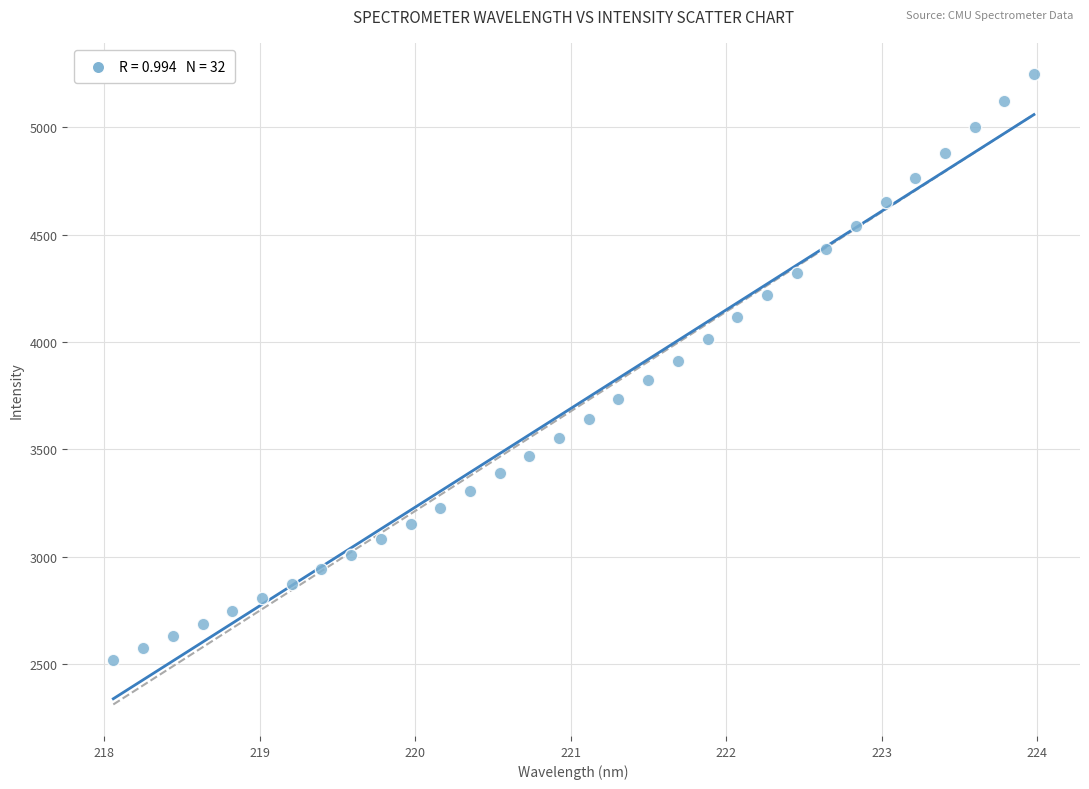

What is the range of Y values (max minus min)?

2727.6